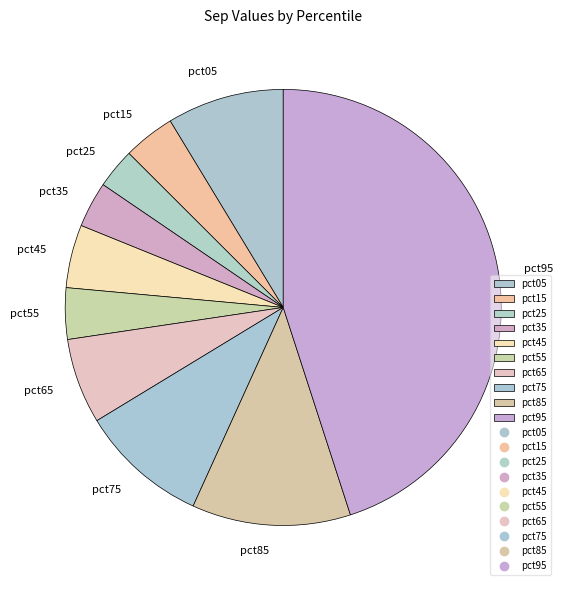

Do pct65 and pct95 together represent more than half of the pie?

Yes